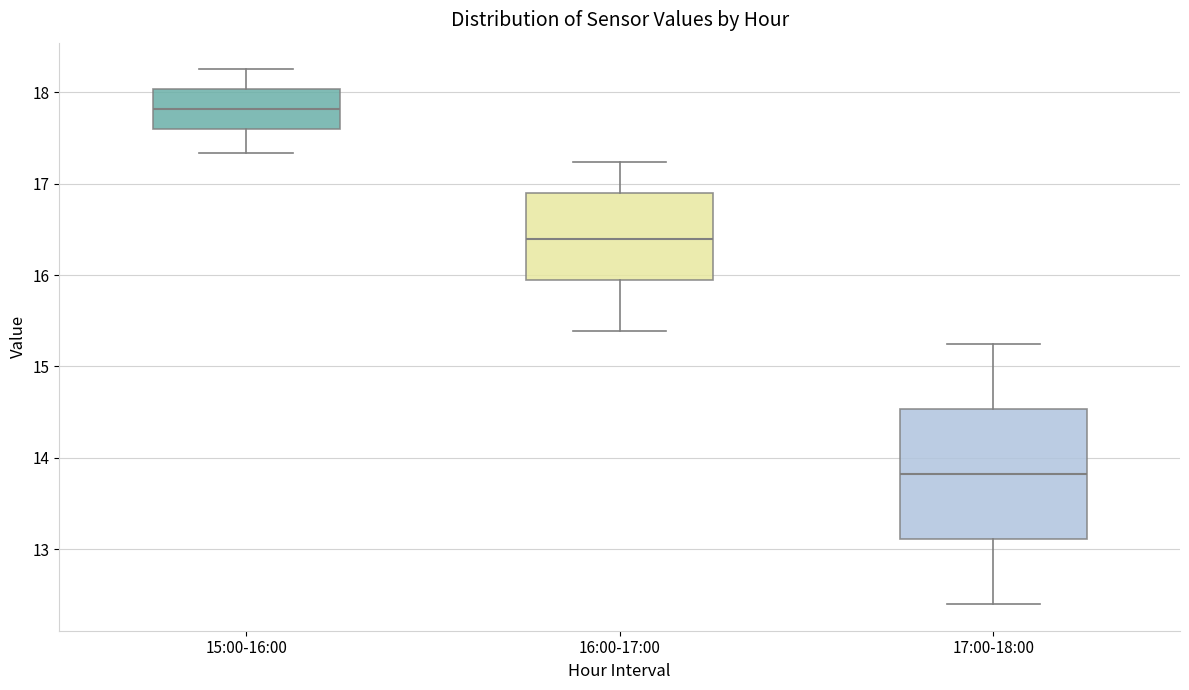

Reading left to right, transcribe this box plot: for each box, give where its median line is, the range the box spans, and where its two whiskers end, as read against the y-axis. The values are not printed on the chart, so give them approximately, as read against the axis.

15:00-16:00: median 17.8, box 17.6 to 18.0, whiskers 17.3 to 18.3
16:00-17:00: median 16.4, box 15.9 to 16.9, whiskers 15.4 to 17.2
17:00-18:00: median 13.8, box 13.1 to 14.5, whiskers 12.4 to 15.3